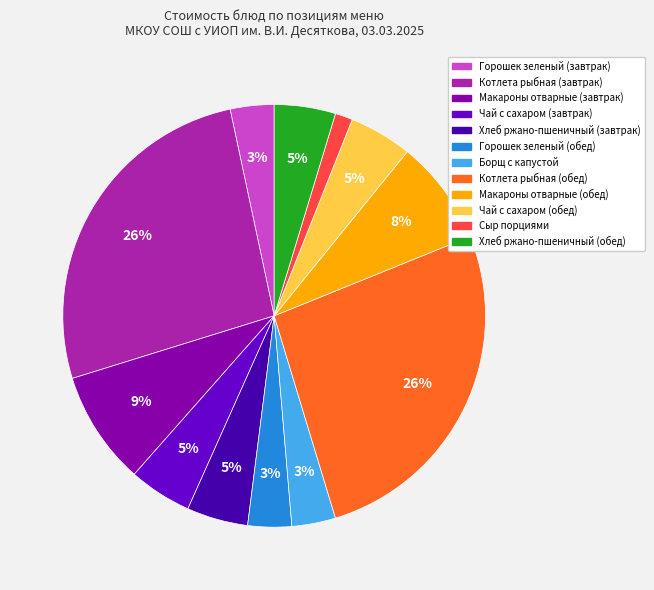

Which category has the smallest portion of the pie?

Сыр порциями